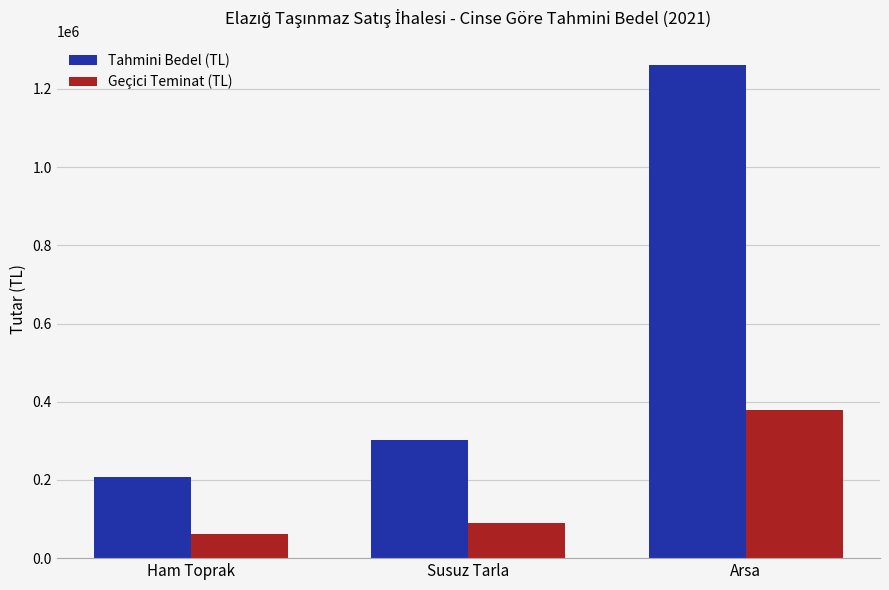

Does the chart contain stacked bars?

No